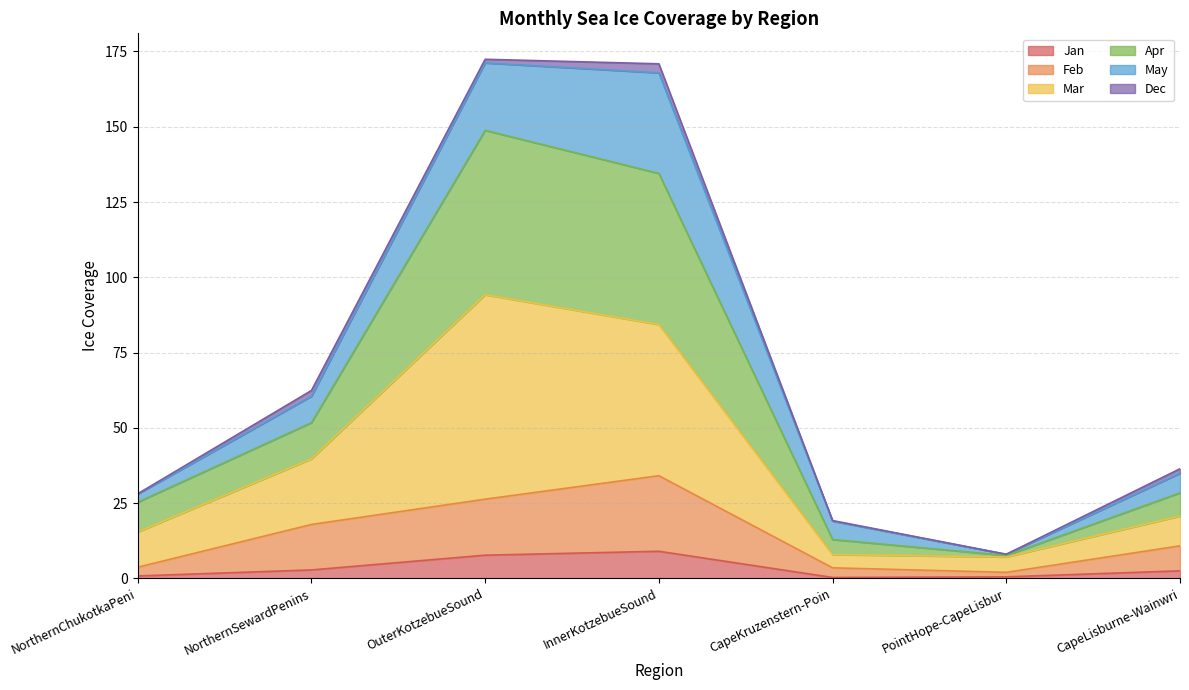

The Jan series shows 14.9 at InnerKotzebueSound. True or false?

False